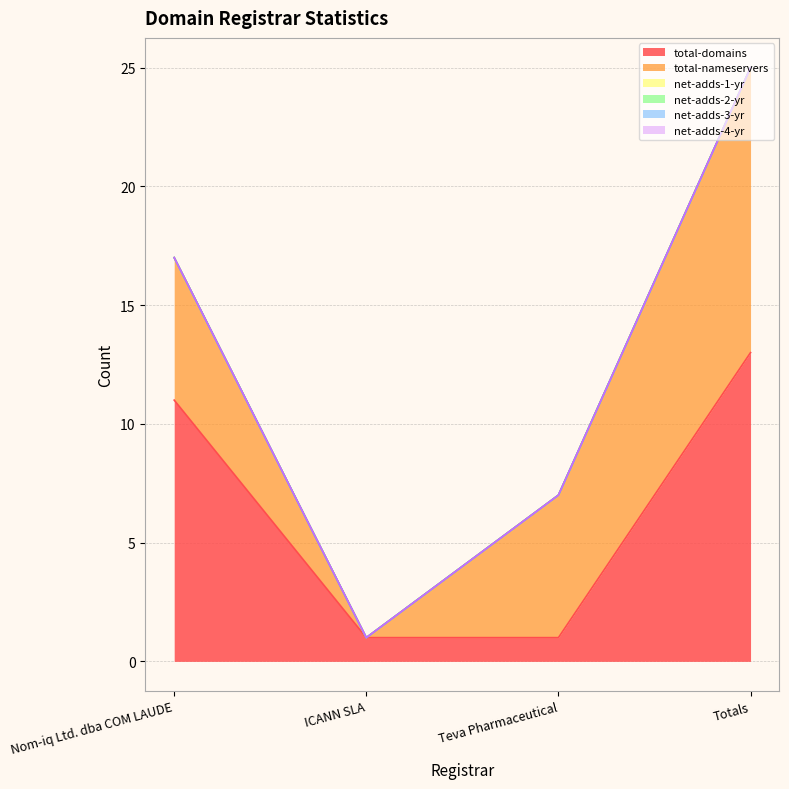

True or false: total-domains and net-adds-4-yr intersect in this chart.

False